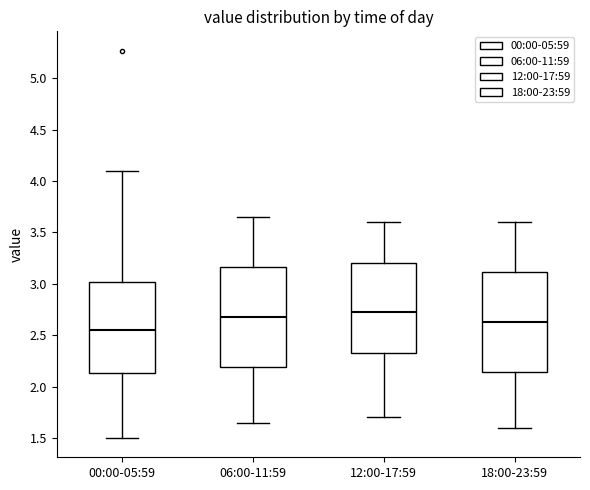

Reading left to right, read every box against the y-axis: the position of its median line, the range the box covers, and the ends of its whiskers. The values are not printed on the chart, so give them approximately, as read against the axis.

00:00-05:59: median 2.55, box 2.15 to 3.00, whiskers 1.50 to 4.10
06:00-11:59: median 2.70, box 2.20 to 3.15, whiskers 1.65 to 3.65
12:00-17:59: median 2.75, box 2.35 to 3.20, whiskers 1.70 to 3.60
18:00-23:59: median 2.65, box 2.15 to 3.10, whiskers 1.60 to 3.60